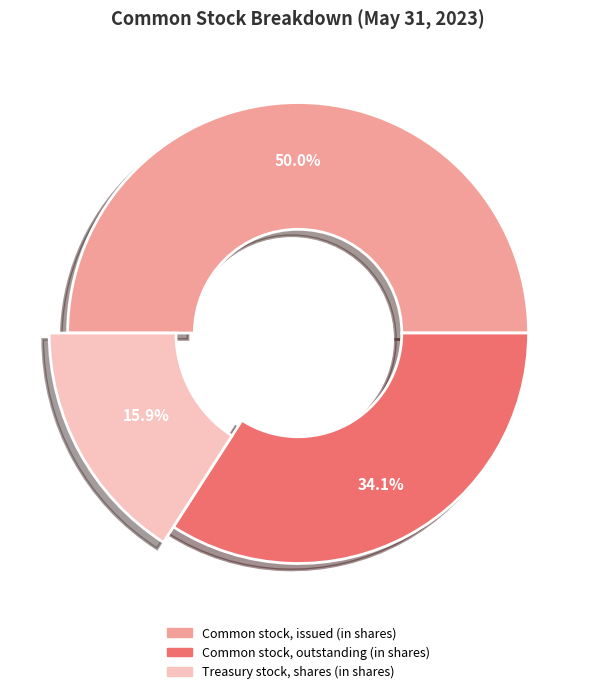

Which category has the smallest portion of the pie?

Treasury stock, shares (in shares)